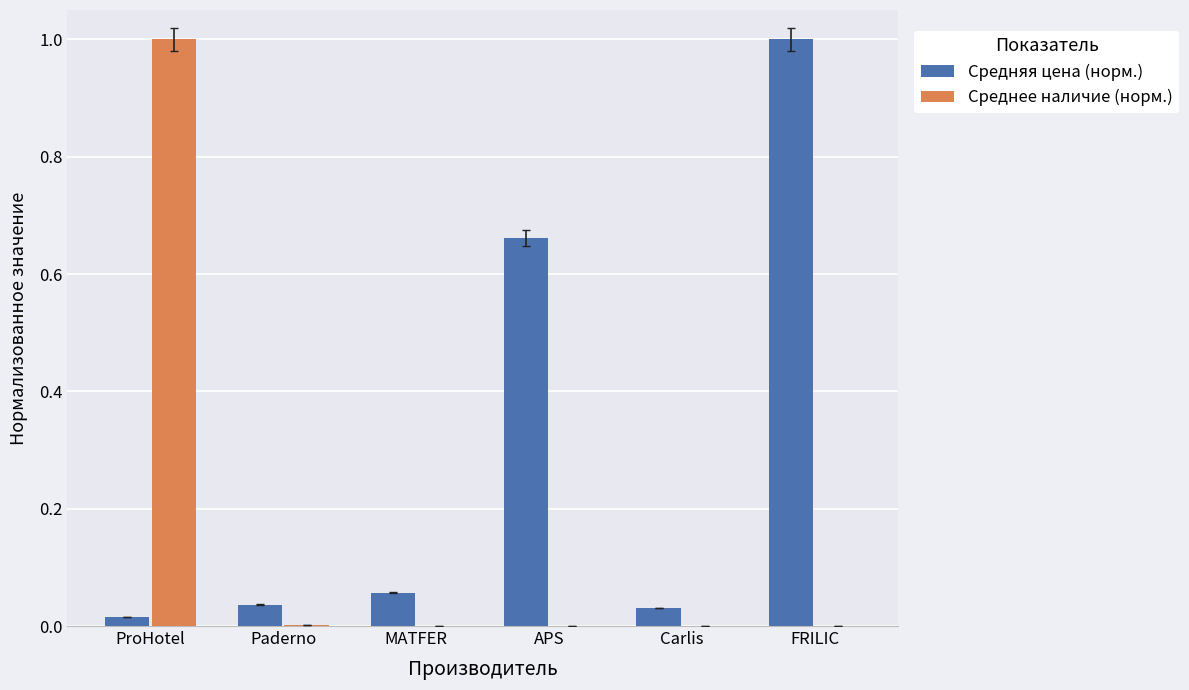

Which series has the largest total across all categories?

Средняя цена (норм.)